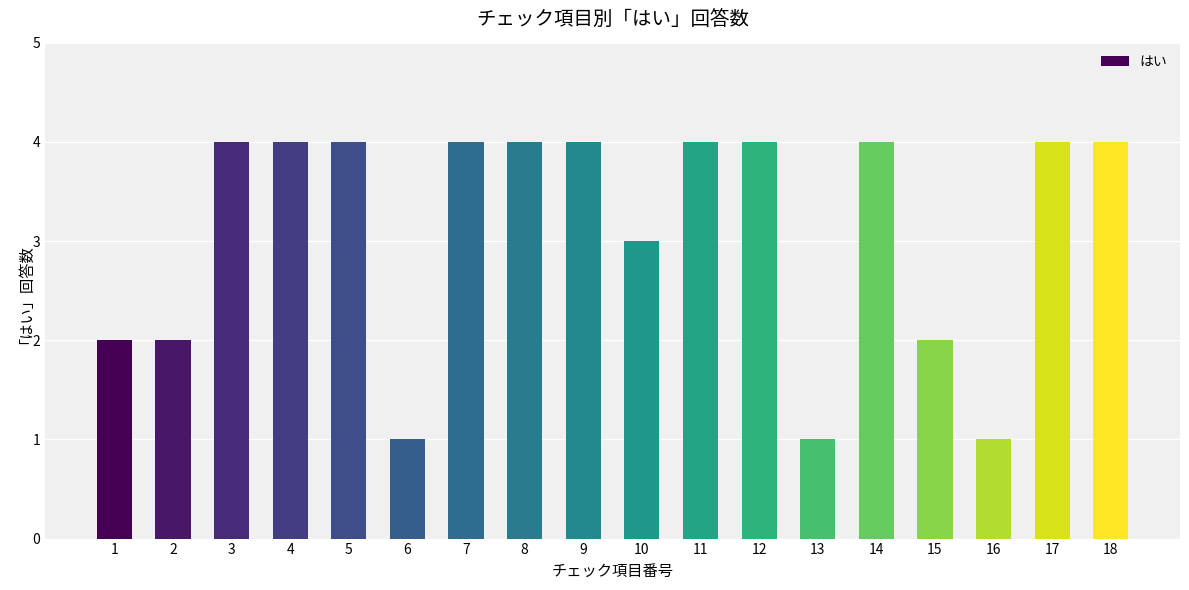

What is the sum of all values?

56